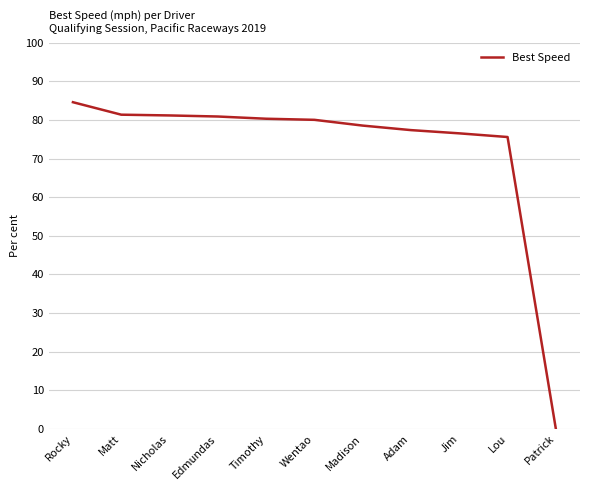

The chart shows a value of 0.0 at Patrick. True or false?

True